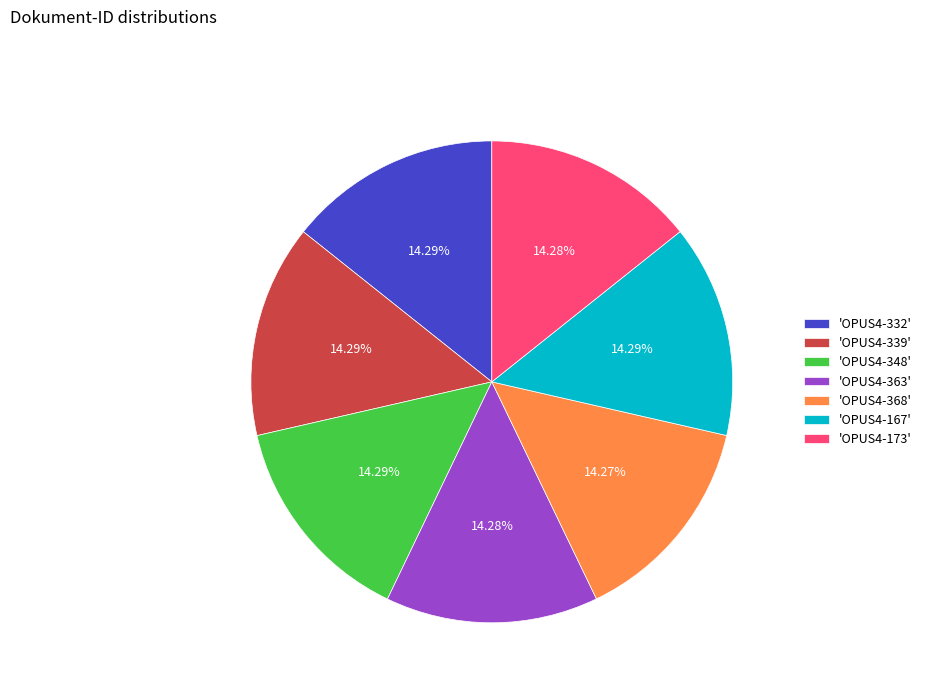

Combined, do 'OPUS4-363' and 'OPUS4-368' account for over 50%?

No